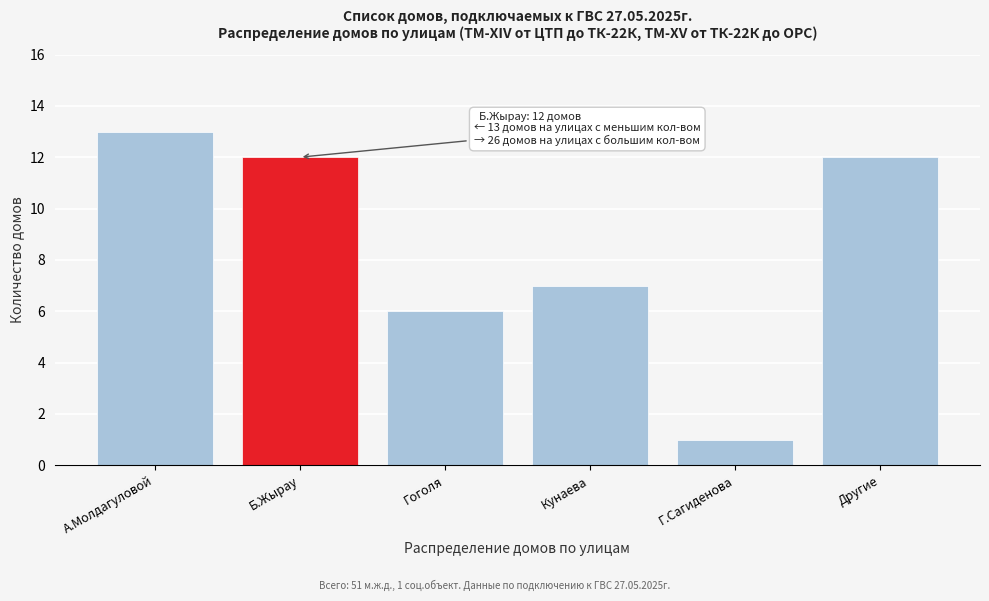

Reading left to right, extract all data points from this chart.

А.Молдагуловой=13	Б.Жырау=12	Гоголя=6	Кунаева=7	Г.Сагиденова=1	Другие=12